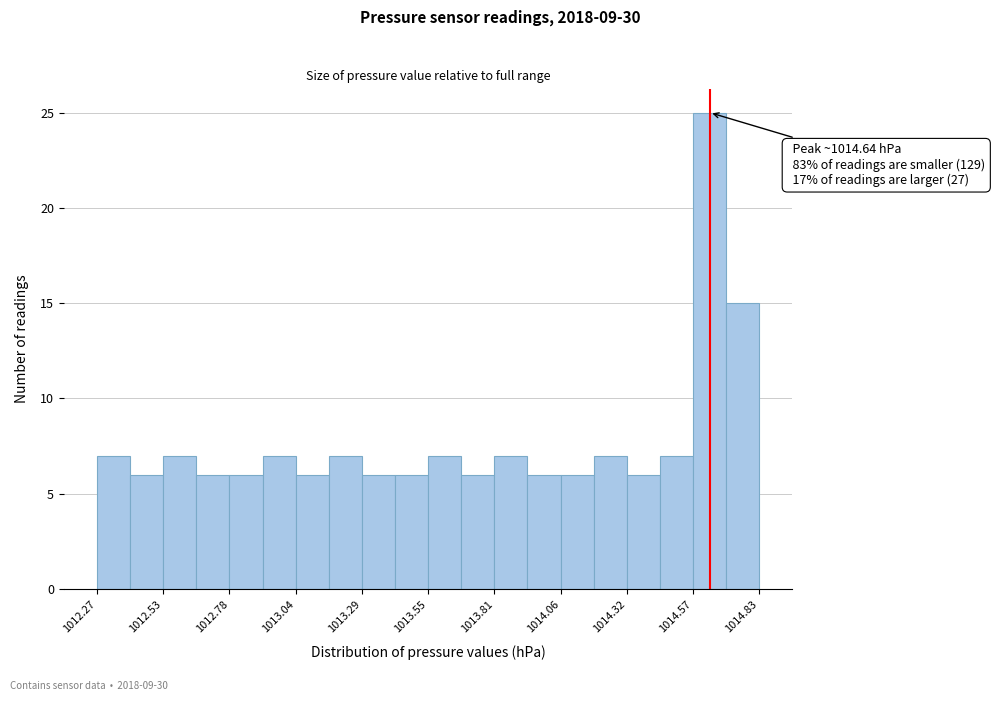

Around what value on the x-axis is the tallest bar? Give the approximate position of its centre, as read against the axis.

1014.65